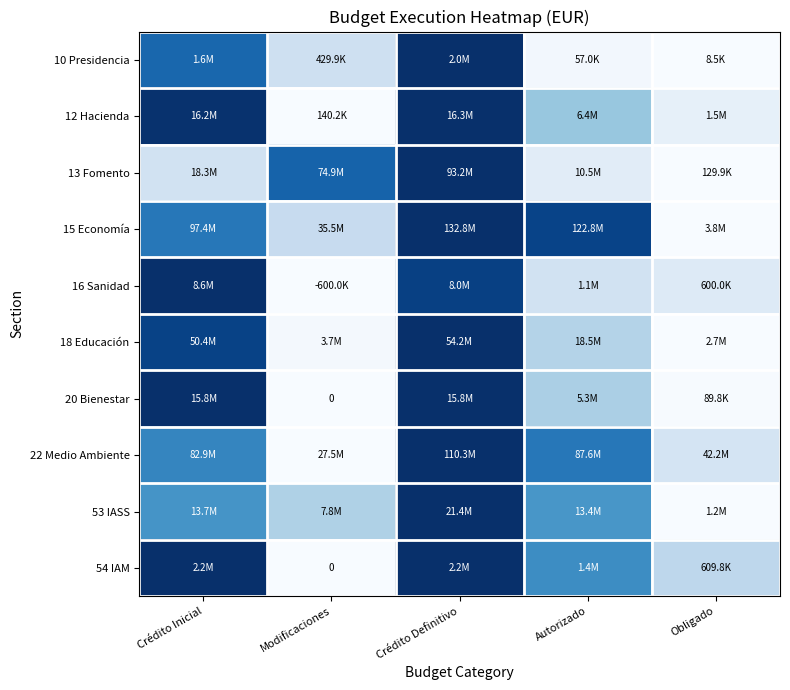

Rank the categories by 53 IASS value from lowest to highest.

Obligado, Modificaciones, Autorizado, Crédito Inicial, Crédito Definitivo